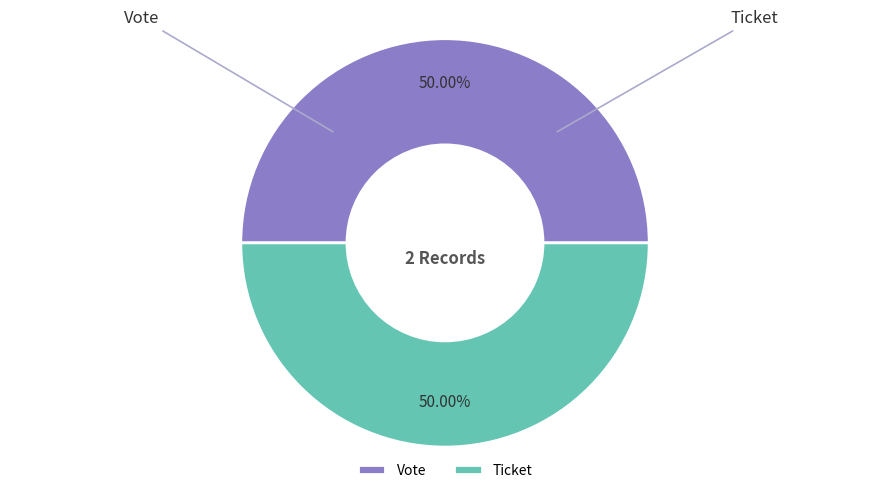

Is it true that Ticket is 1% of the pie?

False